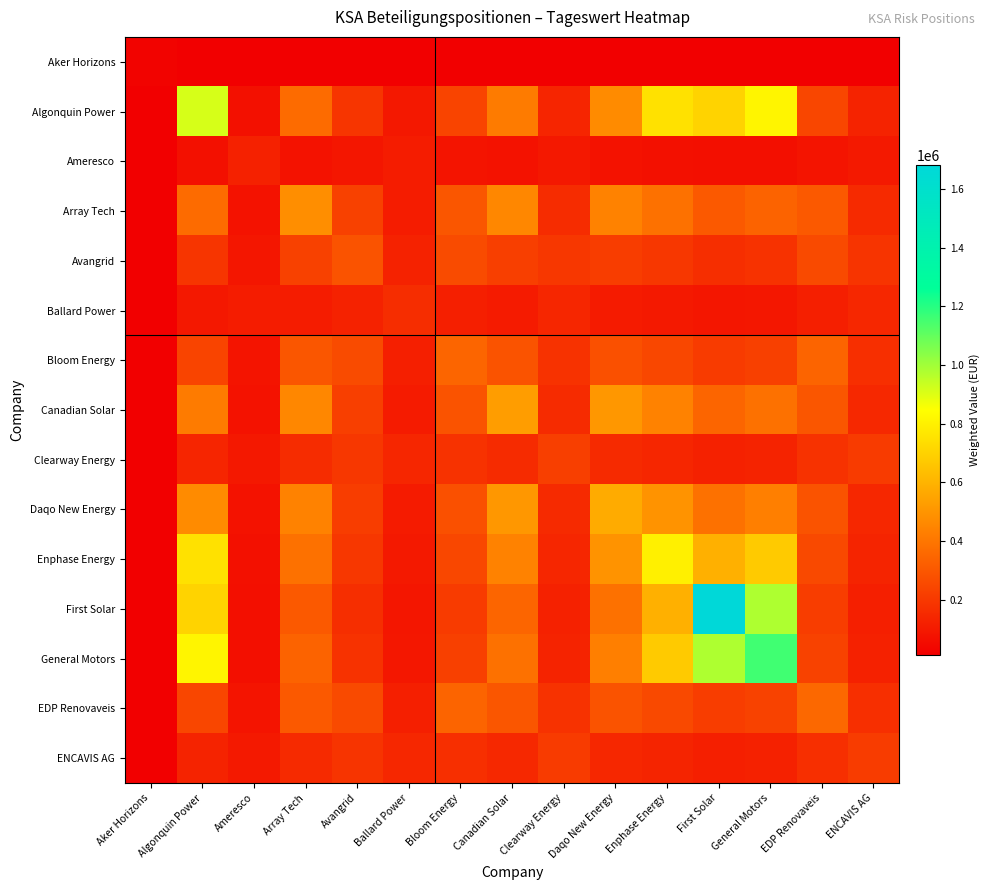

At how many categories does at least one series exceed 1564972?

1